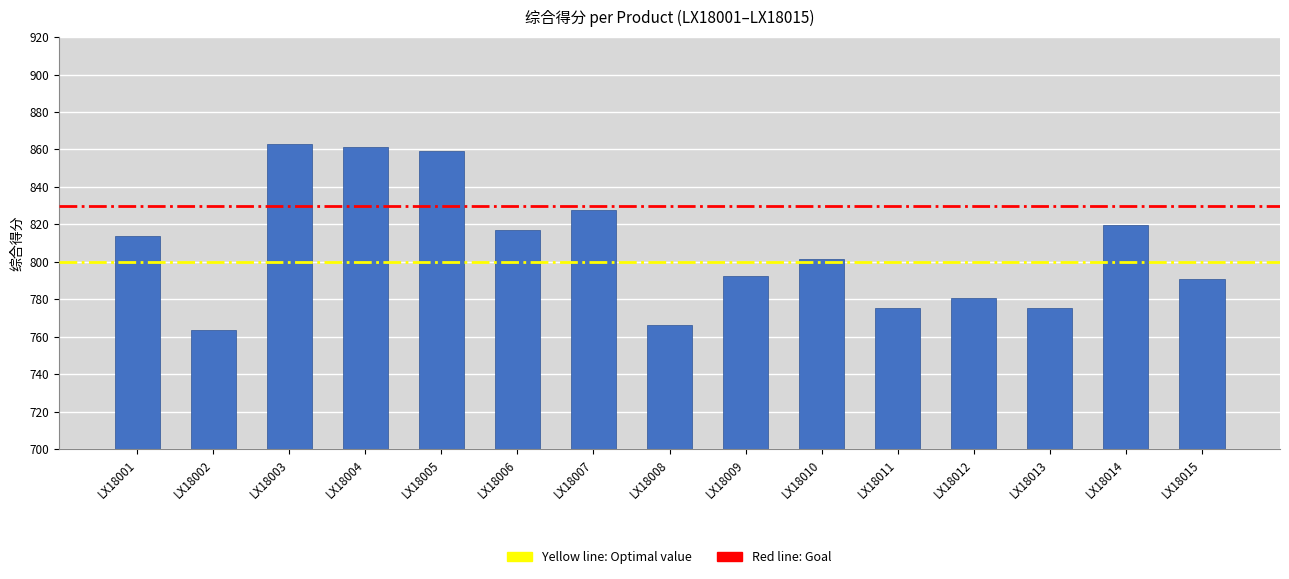

What is the greatest value displayed?

862.8